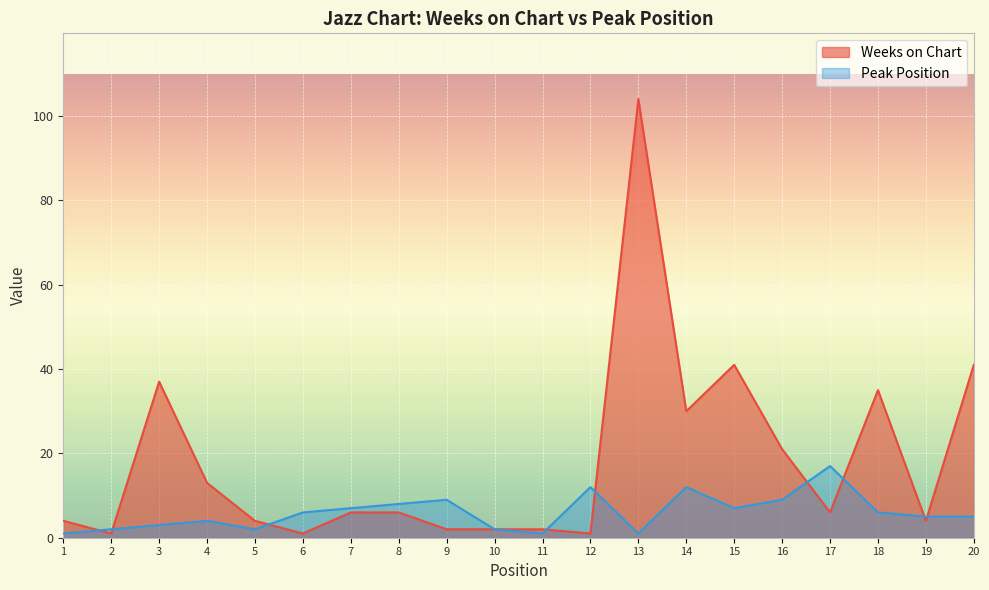

Rank the series at 16 from lowest to highest value.

Peak Position, Weeks on Chart